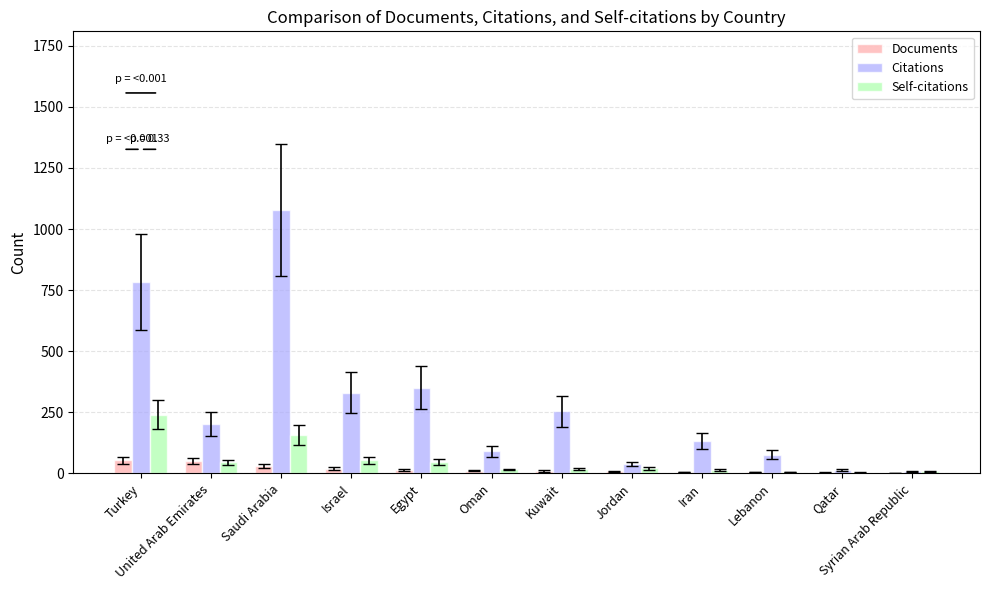

Where is Citations nearest to the value 543?

Egypt